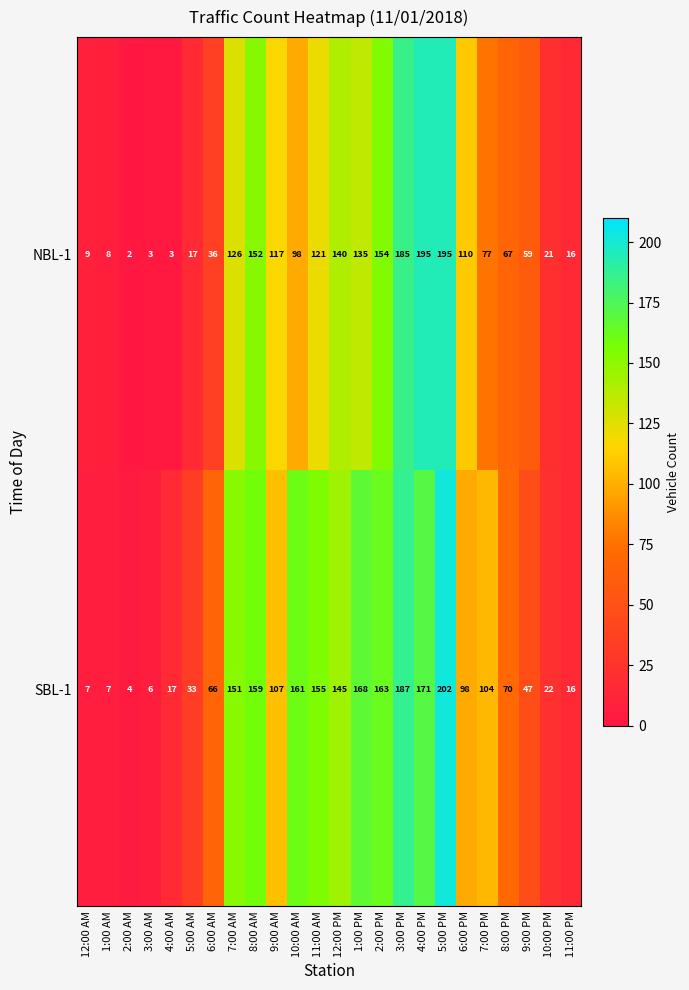

What is the spread (max minus min) of values at 6:00 AM?

30